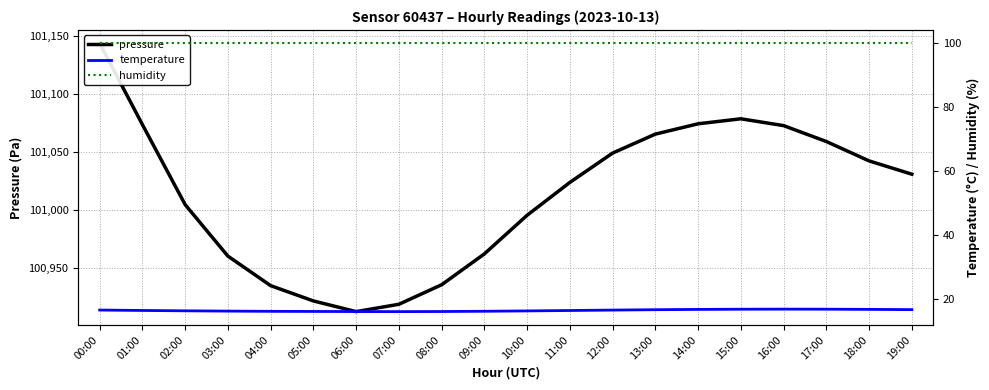

List the labels in order of pressure value, largest first.

00:00, 15:00, 14:00, 01:00, 16:00, 13:00, 17:00, 12:00, 18:00, 19:00, 11:00, 02:00, 10:00, 09:00, 03:00, 08:00, 04:00, 05:00, 07:00, 06:00